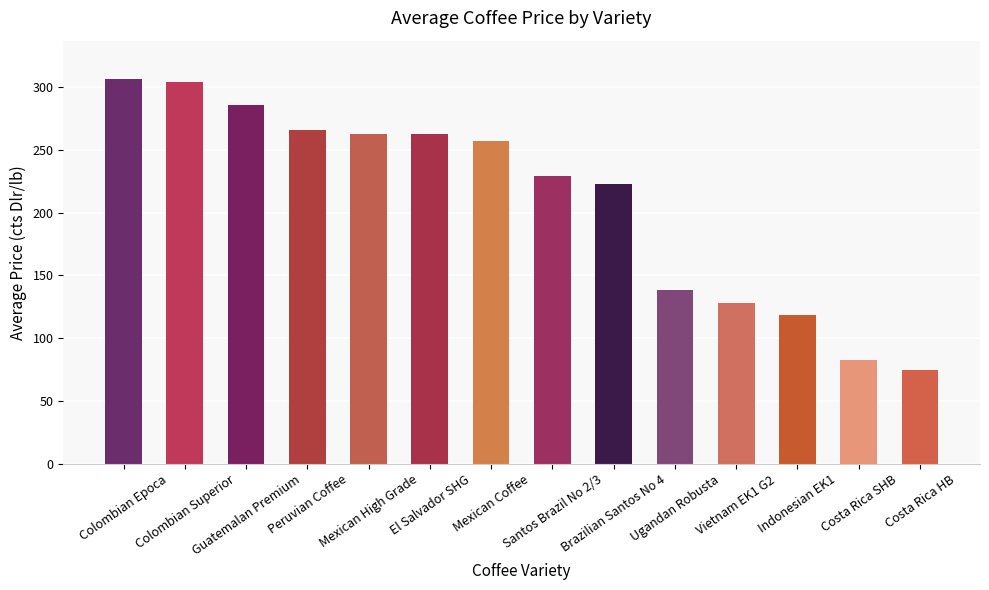

Reading right to left, extract all data points from this chart.

Costa Rica HB=75.0	Costa Rica SHB=82.6	Indonesian EK1=118.5	Vietnam EK1 G2=127.7	Ugandan Robusta=138.2	Brazilian Santos No 4=223.0	Santos Brazil No 2/3=229.0	Mexican Coffee=257.0	El Salvador SHG=262.8	Mexican High Grade=262.8	Peruvian Coffee=265.5	Guatemalan Premium=285.8	Colombian Superior=304.2	Colombian Epoca=306.2